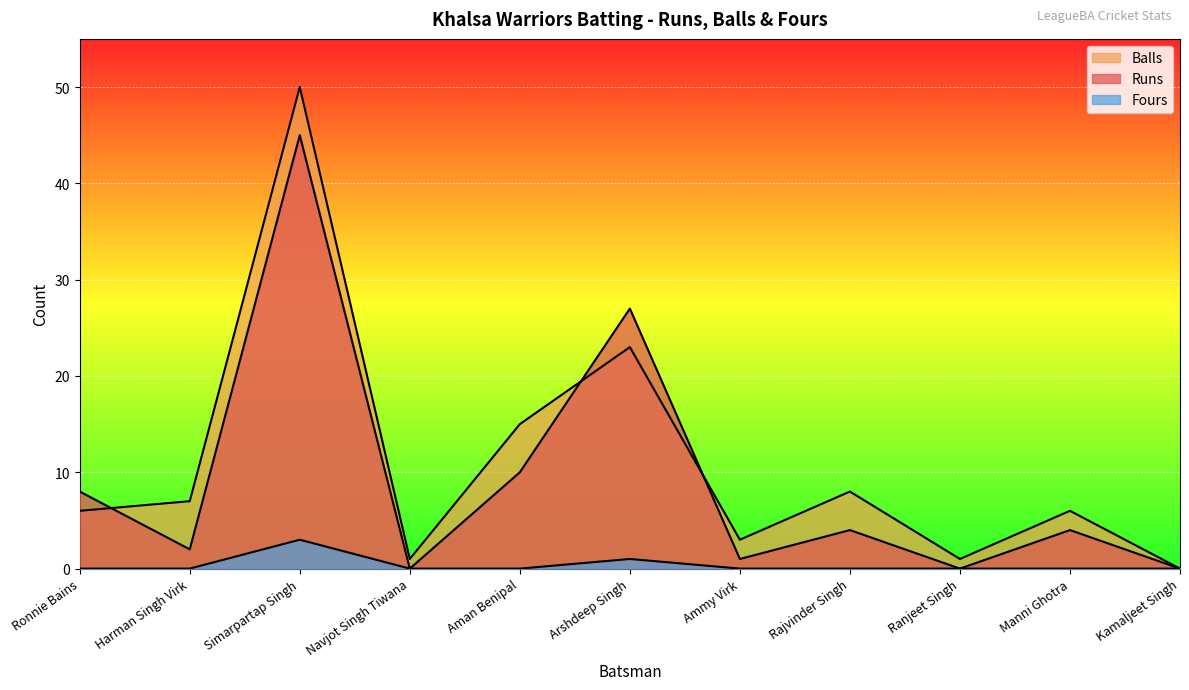

What is the average value of the Balls series?

11